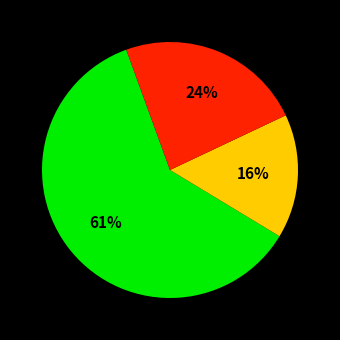

Is there any slice that represents more than half of the pie?

Yes